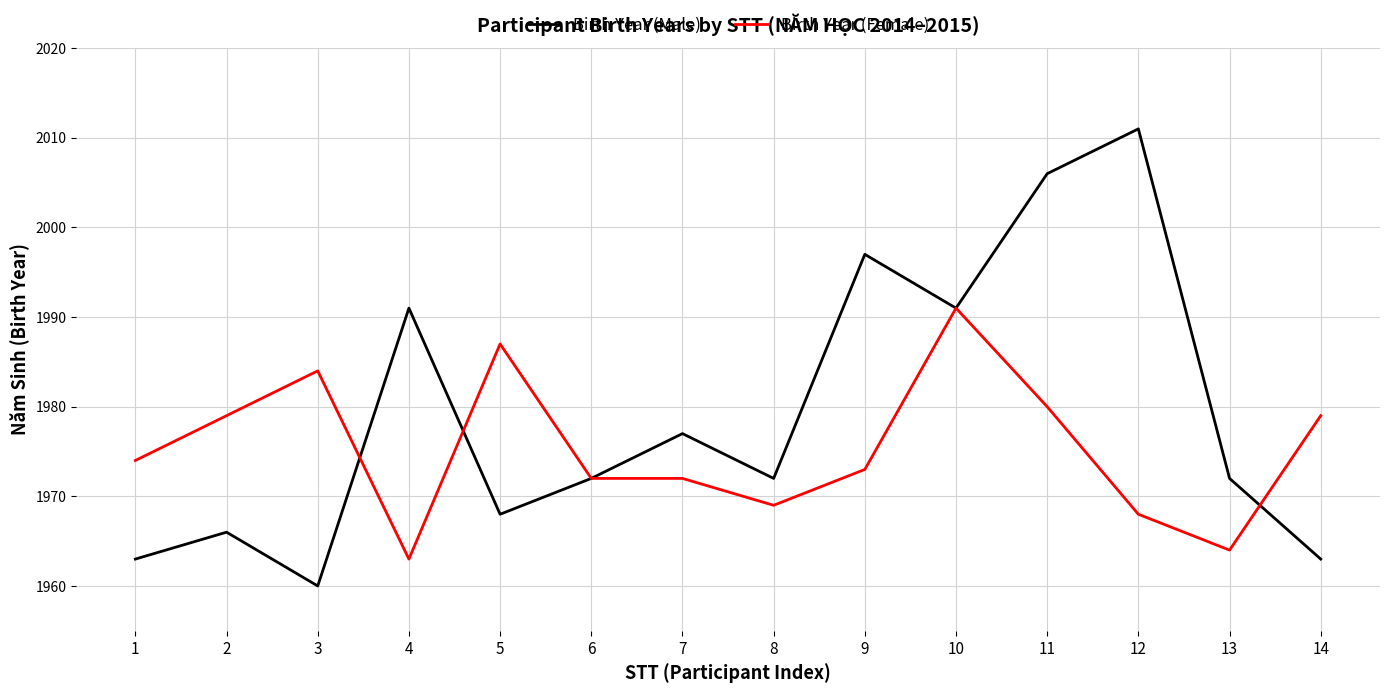

What is the spread (max minus min) of values at 14?

16